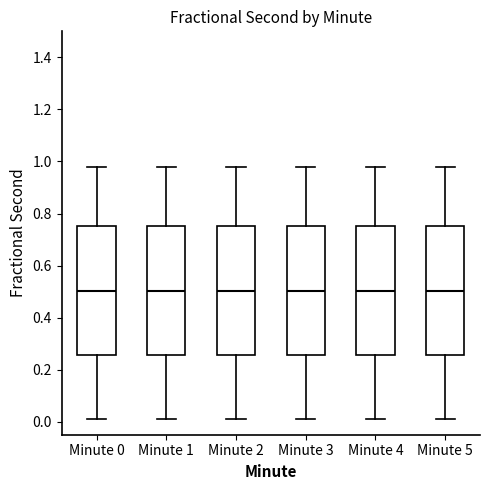

Reading left to right, transcribe this box plot: for each box, give where its median line is, the range the box spans, and where its two whiskers end, as read against the y-axis. The values are not printed on the chart, so give them approximately, as read against the axis.

Minute 0: median 0.50, box 0.26 to 0.76, whiskers 0.00 to 0.98
Minute 1: median 0.50, box 0.26 to 0.76, whiskers 0.00 to 0.98
Minute 2: median 0.50, box 0.26 to 0.76, whiskers 0.00 to 0.98
Minute 3: median 0.50, box 0.26 to 0.76, whiskers 0.00 to 0.98
Minute 4: median 0.50, box 0.26 to 0.76, whiskers 0.00 to 0.98
Minute 5: median 0.50, box 0.26 to 0.76, whiskers 0.00 to 0.98